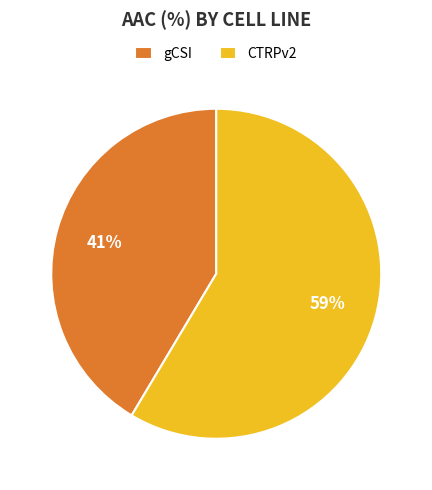

Which slice is the largest?

CTRPv2